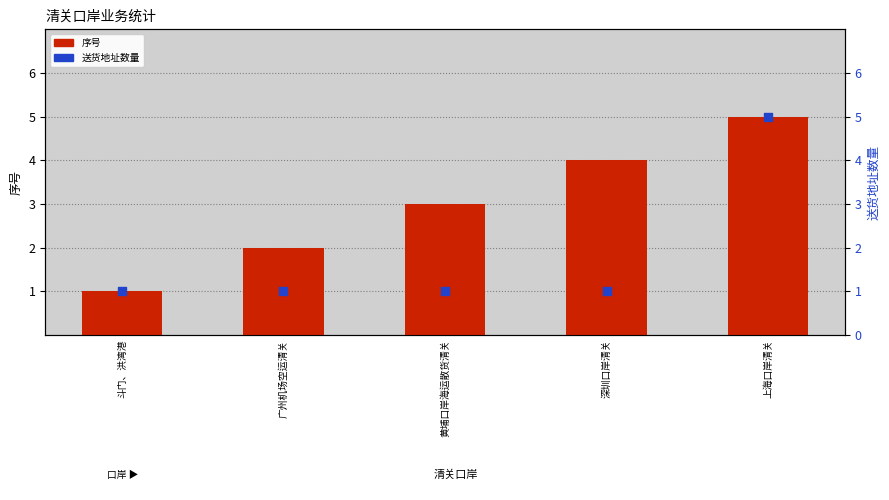

Which series has the largest total across all categories?

序号